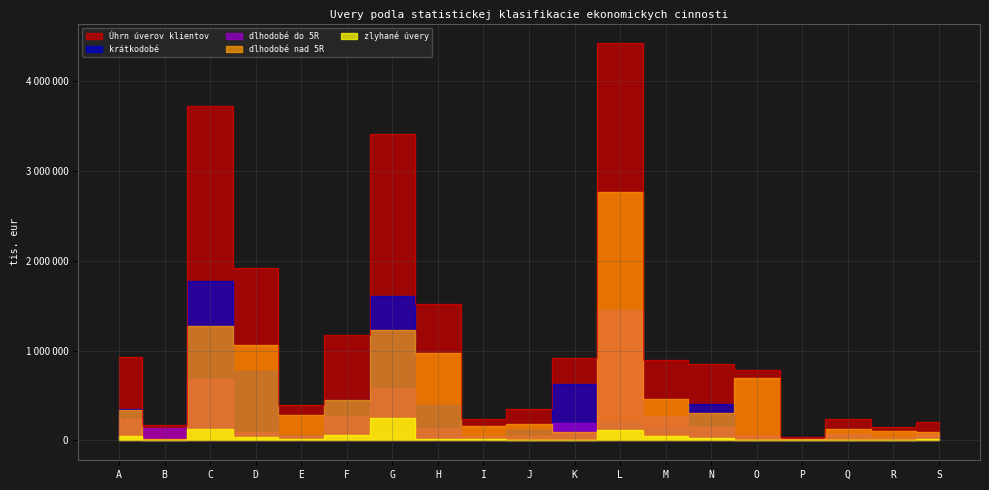

At how many categories does at least one series exceed 1787892?

4